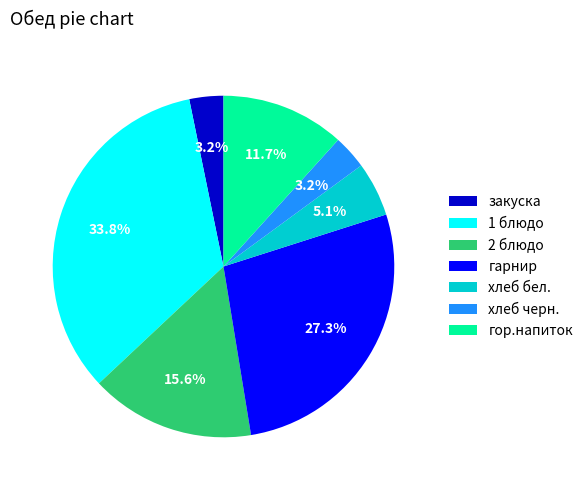

Does any single category account for the majority?

No